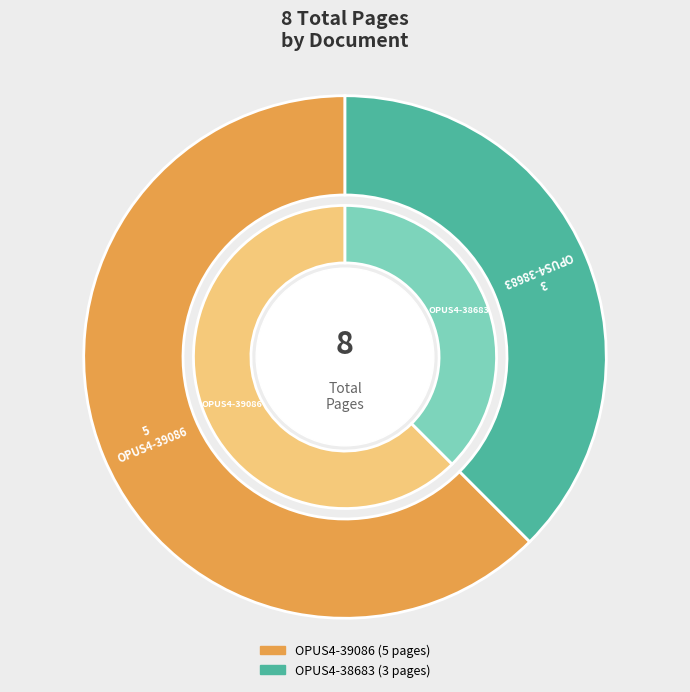

What is the total percentage of OPUS4-38683 and OPUS4-39086?

100.0%